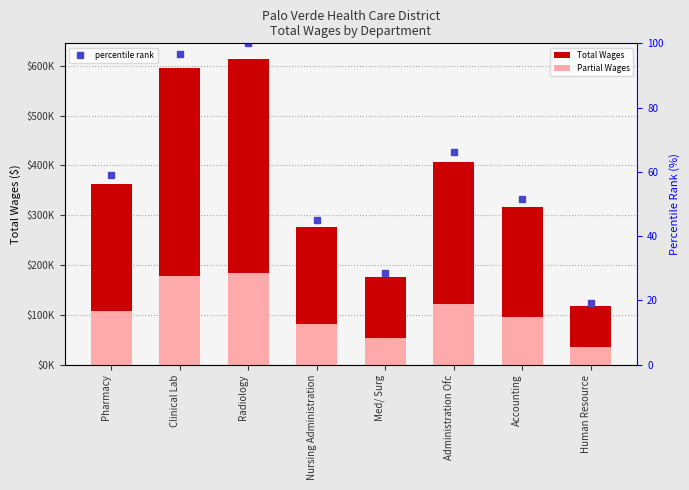

What is the difference between the highest and lowest values at Clinical Lab?

416424.4